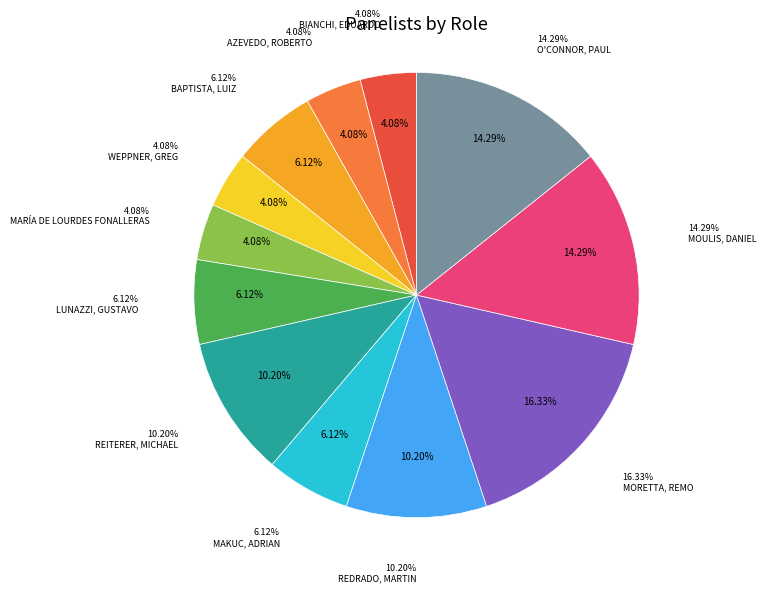

What is the smallest slice in the pie chart?

Bianchi, Eduardo